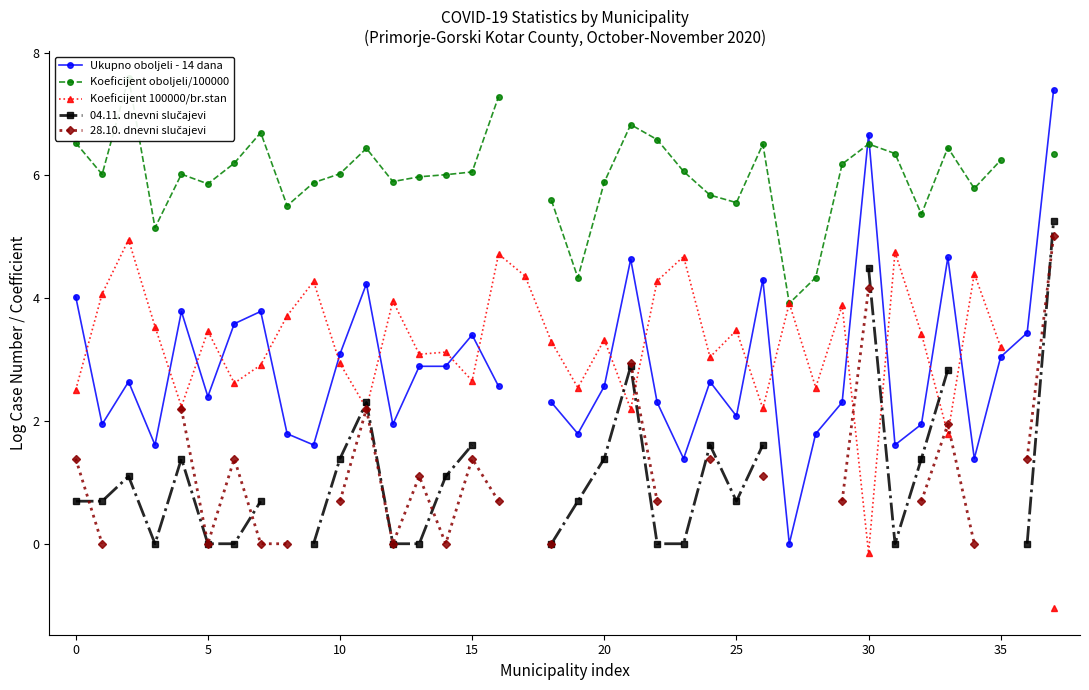

Which has a higher value, 28 or 20?

20